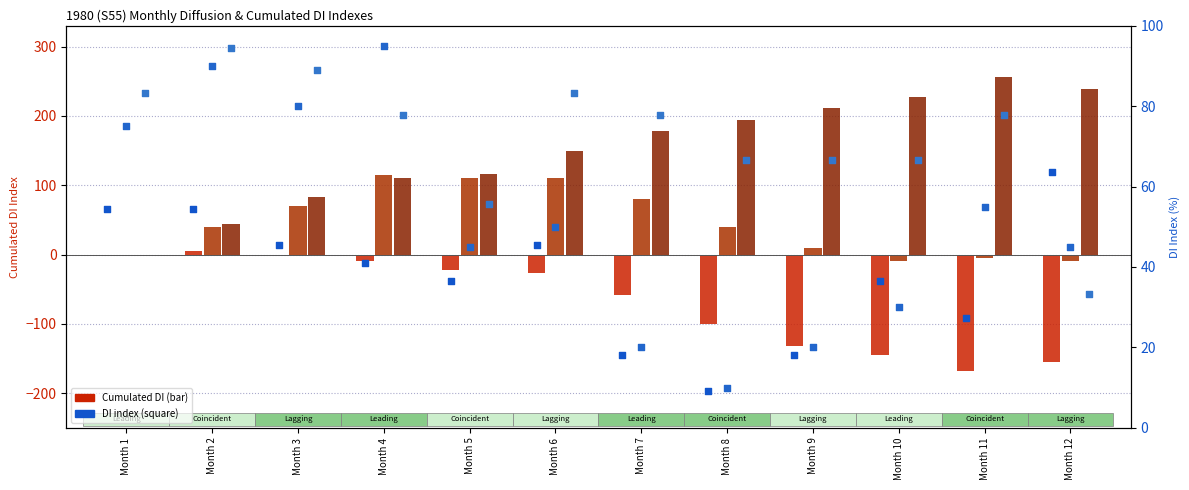

At which category is the sum across all series the highest?

Month 4